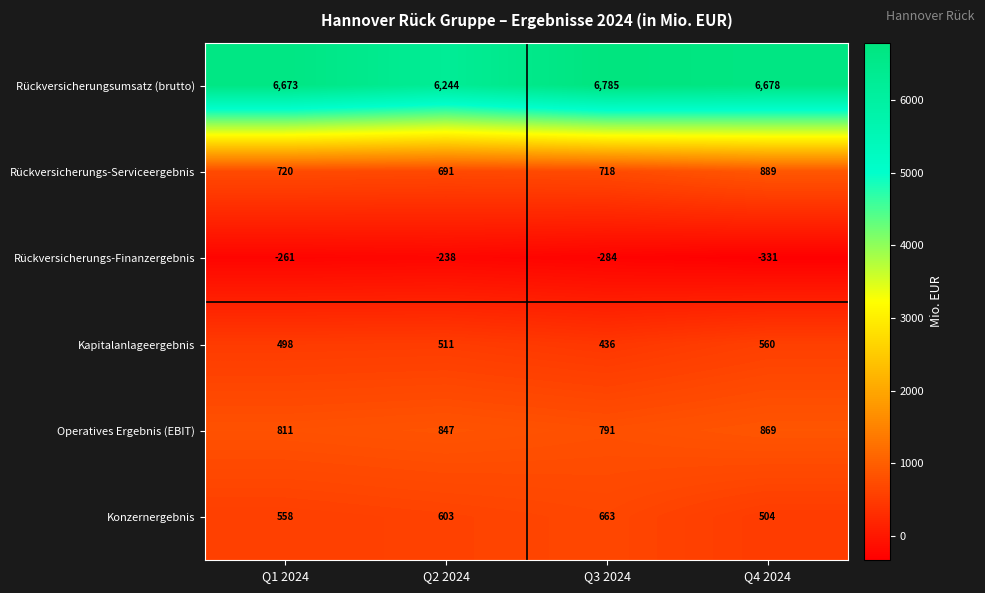

Count the Operatives Ergebnis (EBIT) values in the range 811 to 869.

3